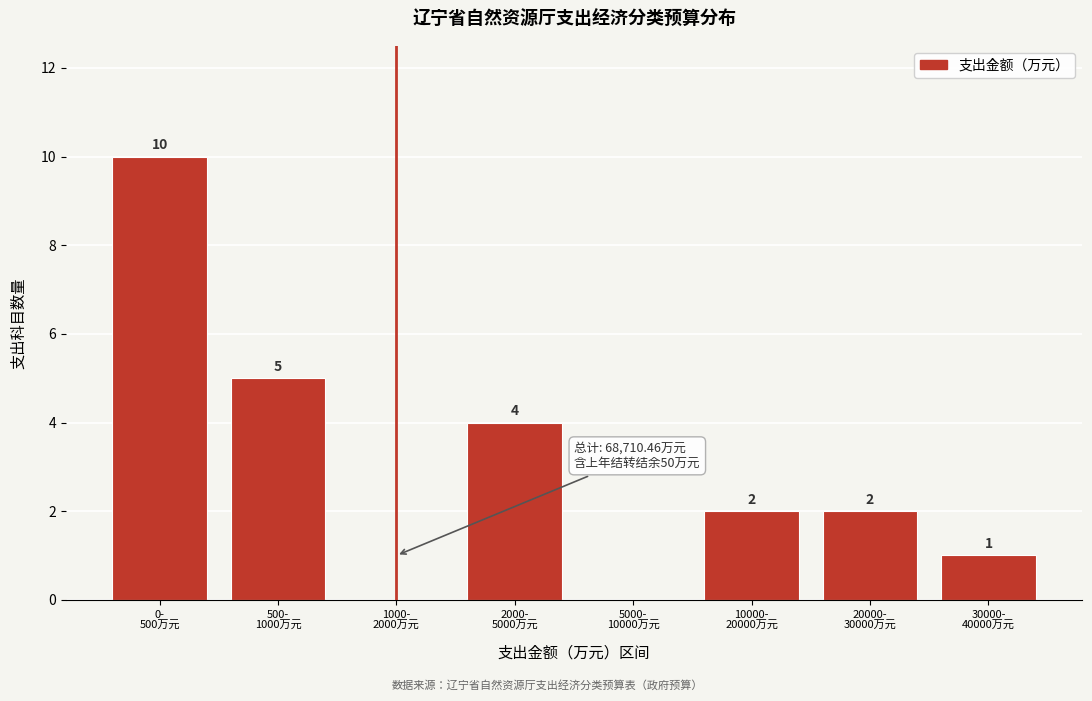

What is the sum of all values?

24